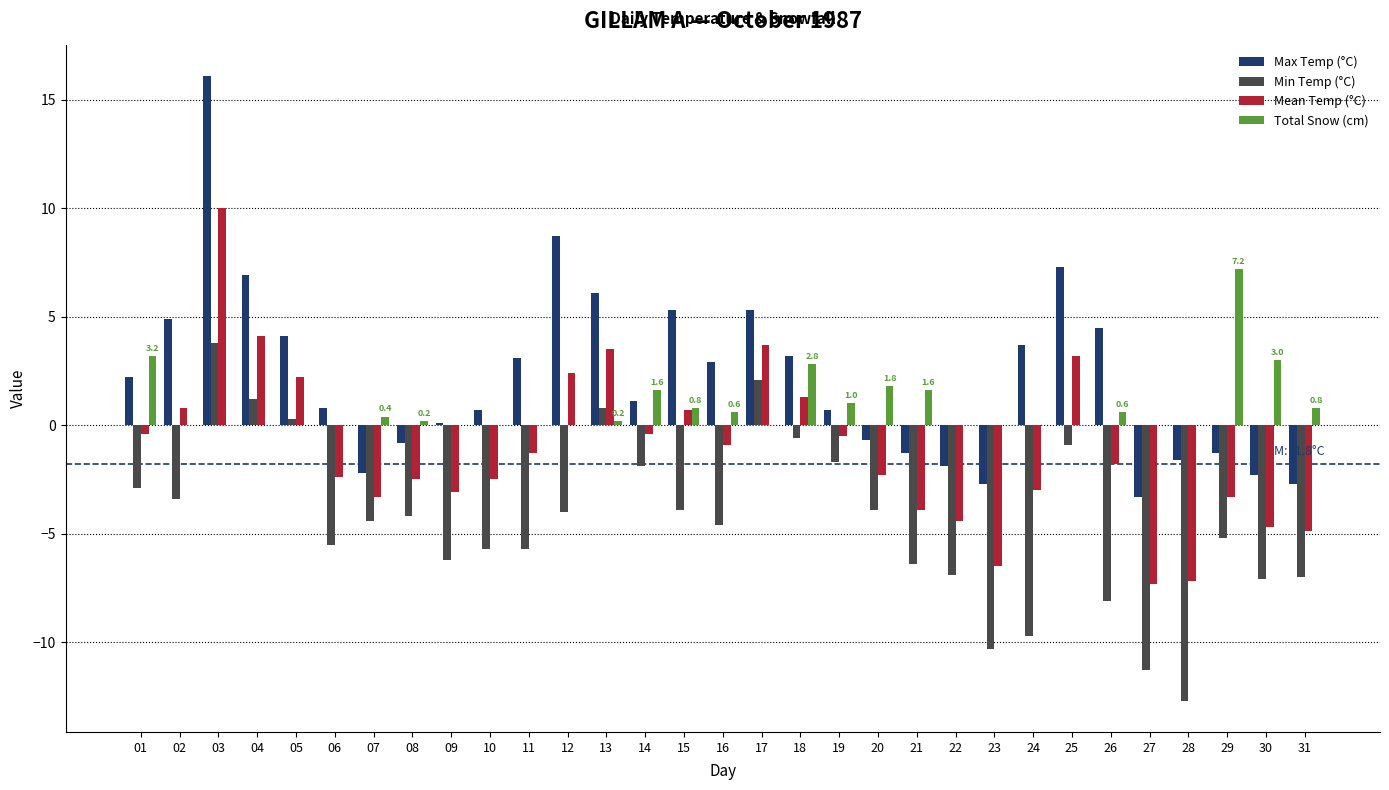

What is the highest value of the Max Temp (°C) series?

16.1